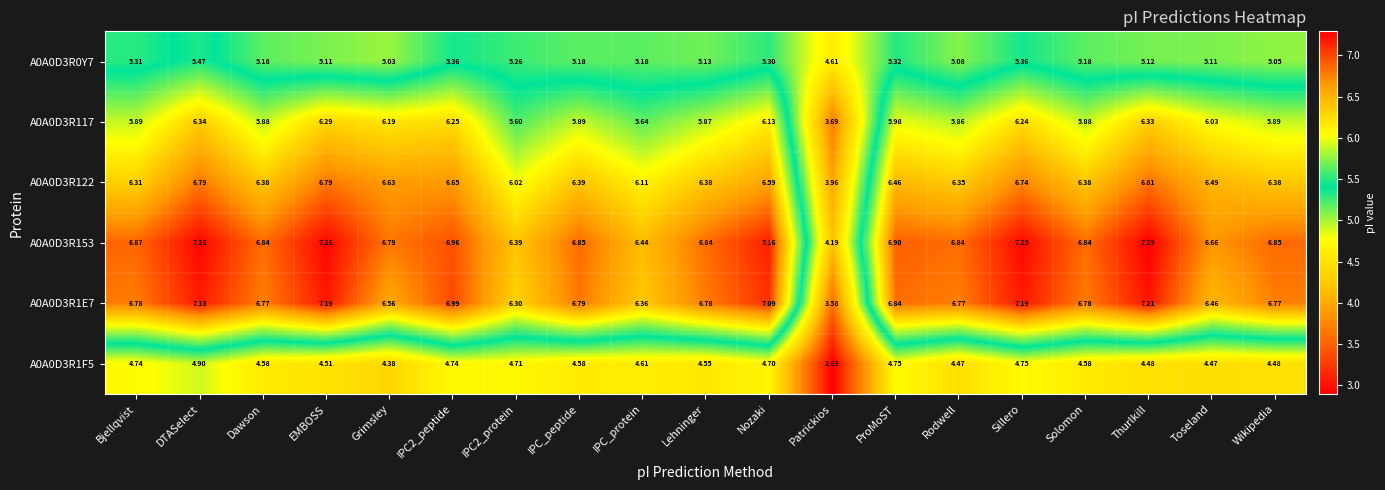

At which category does the chart reach its minimum across all series?

Patrickios